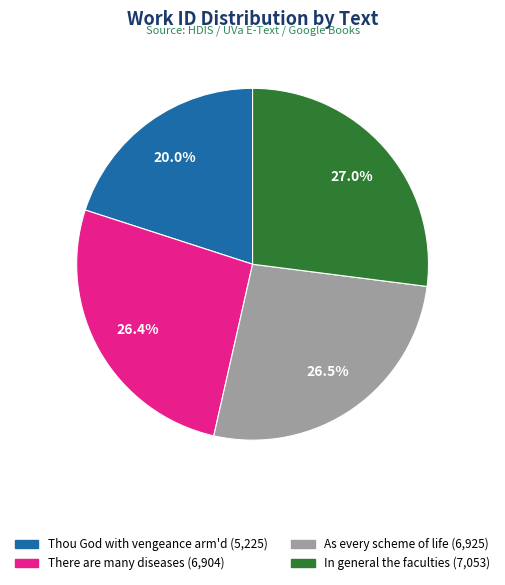

To the nearest percent, what is the difference between the Thou God with vengeance arm'd and In general the faculties slice percentages?

7%